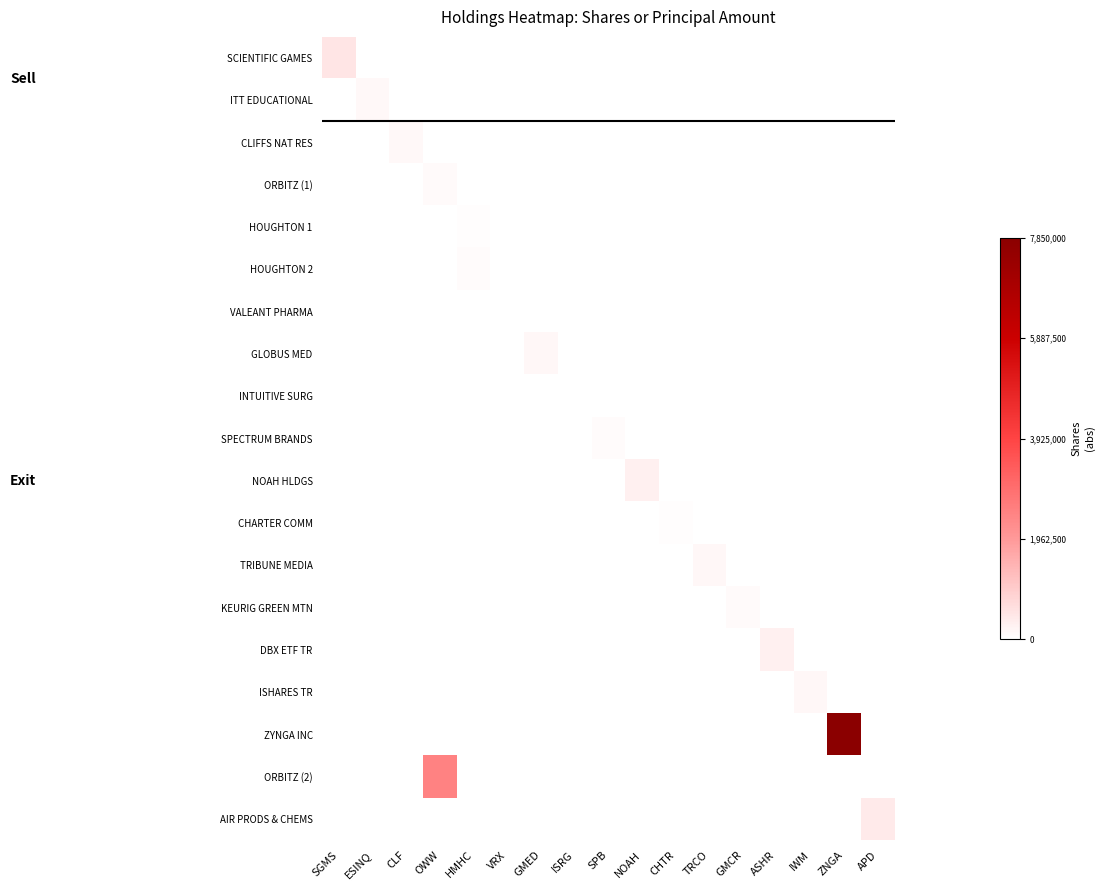

How many series are shown in this chart?

19